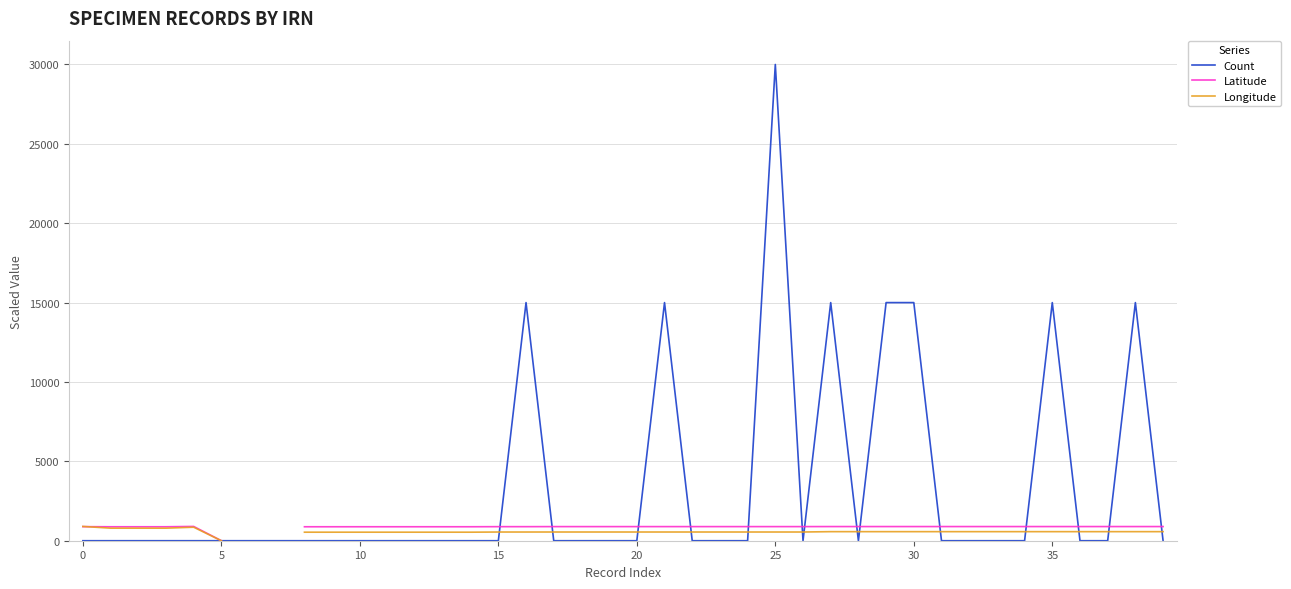

Count the number of categories in the chart.

40